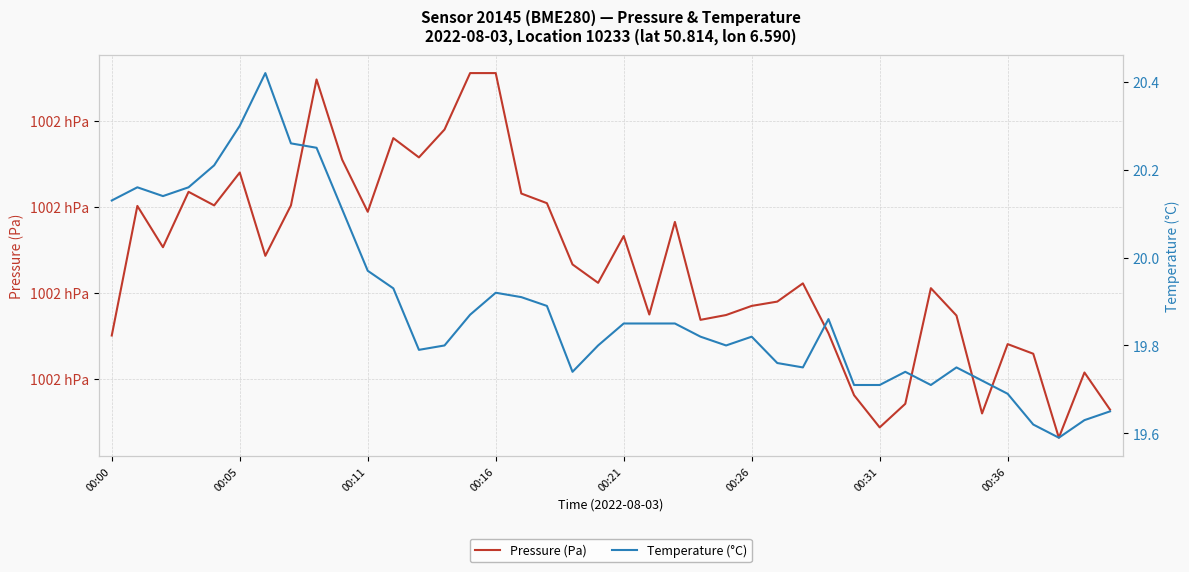

True or false: Pressure (Pa) and Temperature (°C) cross at least once.

False